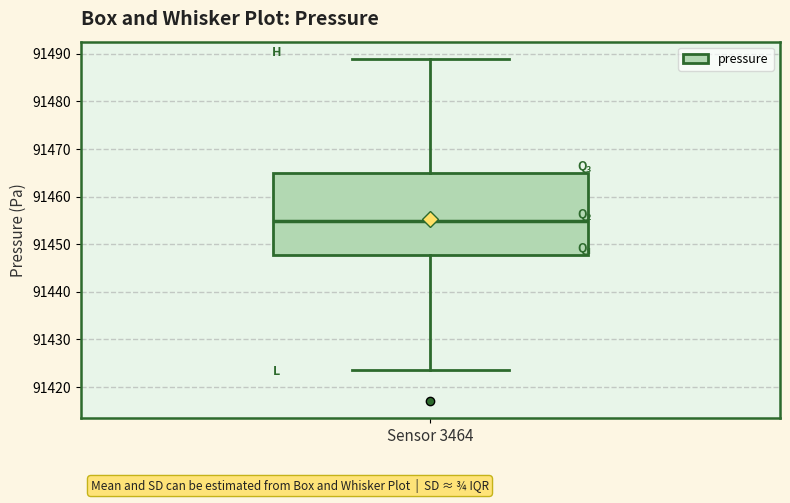

Where does the upper whisker of the box for Sensor 3464 end on the y-axis? The values are not printed on the chart, so give them approximately, as read against the axis.

91489